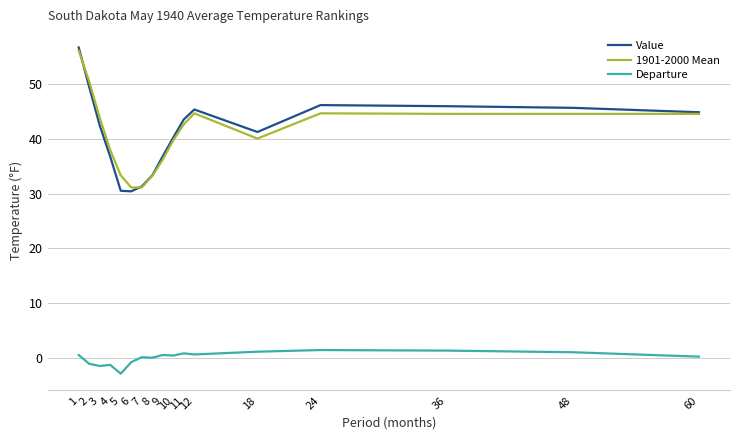

What is the minimum value shown in the chart?

-2.8